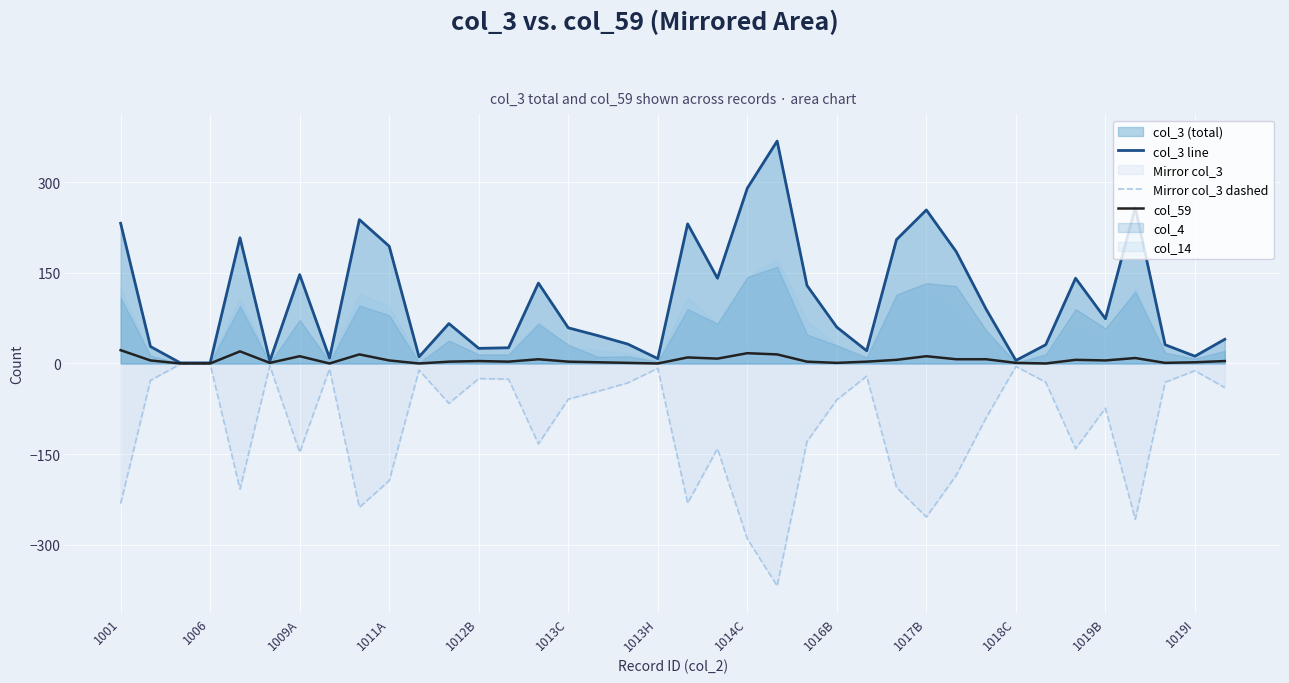

True or false: col_3 line and col_59 intersect in this chart.

False